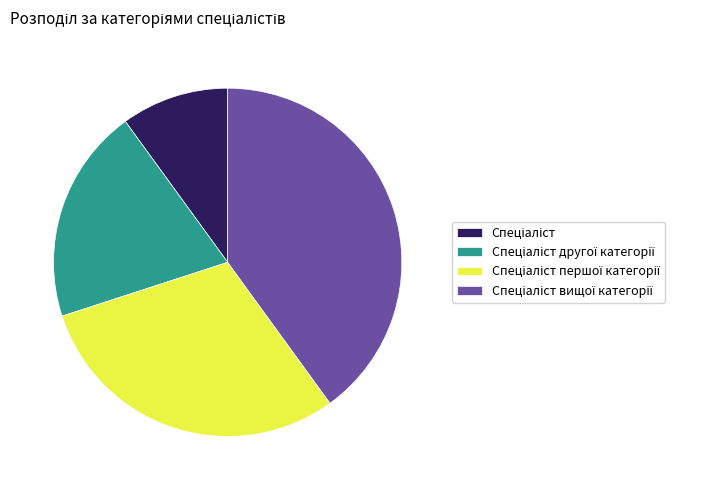

Does any single category account for the majority?

No